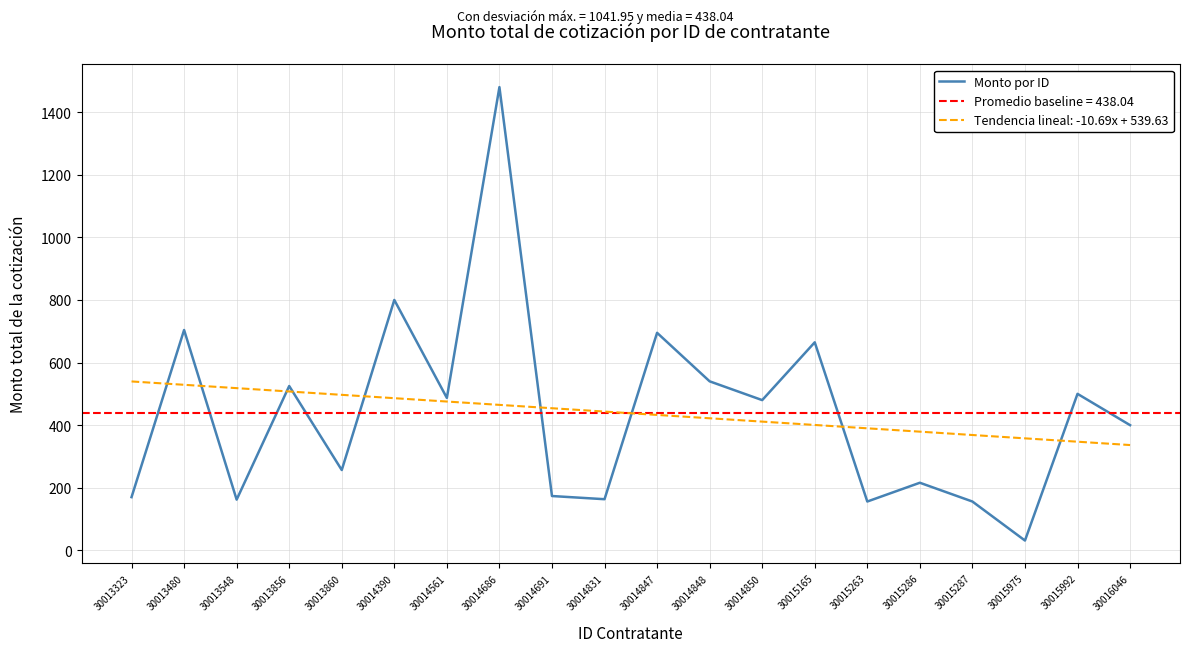

What is the difference between the maximum and second lowest values?

1324.0